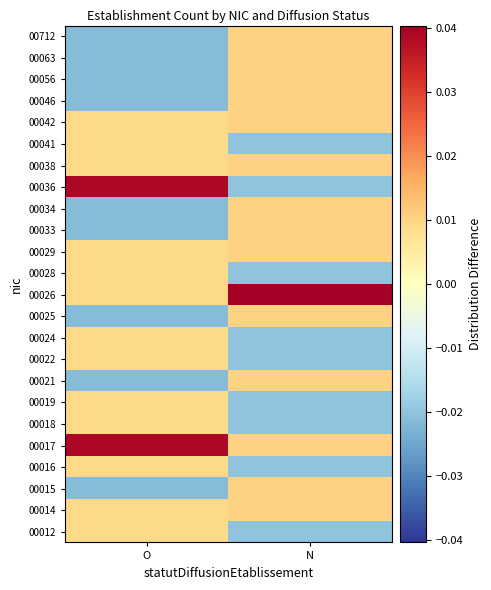

Rank the series at O from lowest to highest value.

00015, 00021, 00025, 00033, 00034, 00046, 00056, 00063, 00712, 00012, 00014, 00016, 00018, 00019, 00022, 00024, 00026, 00028, 00029, 00038, 00041, 00042, 00017, 00036